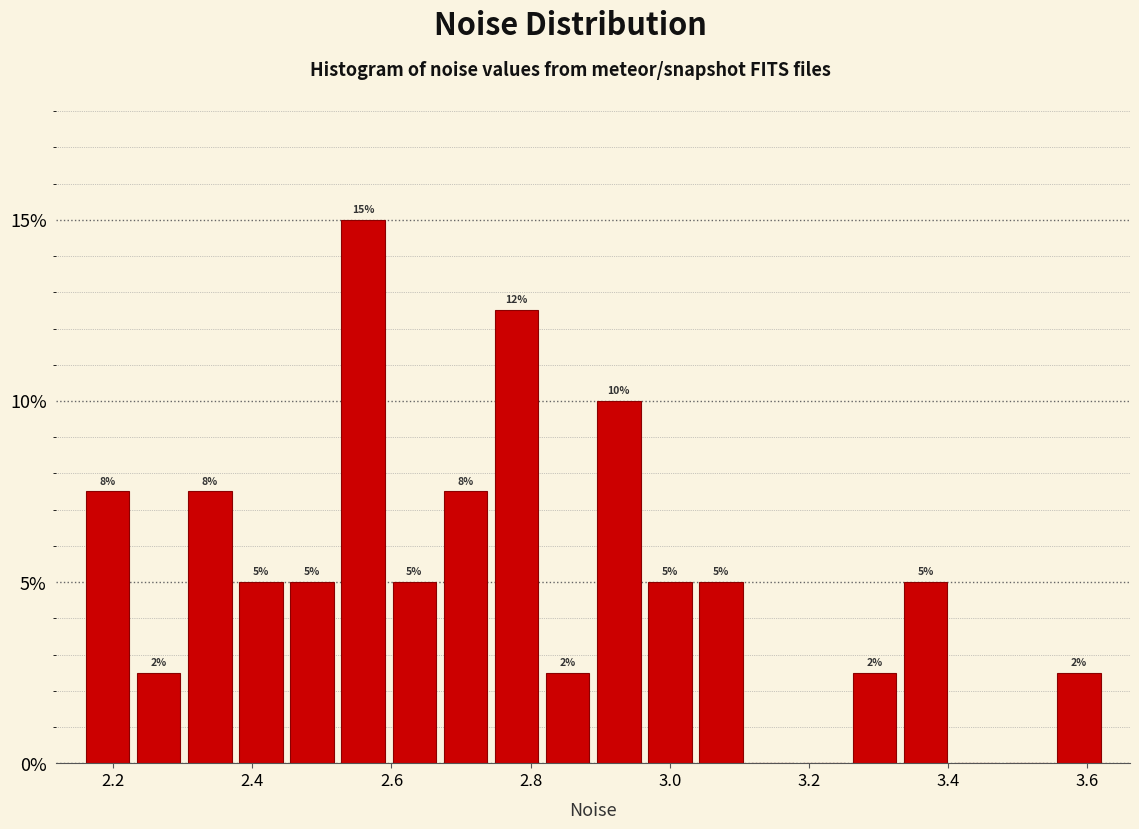

Around what value on the x-axis is the tallest bar? Give the approximate position of its centre, as read against the axis.

2.56